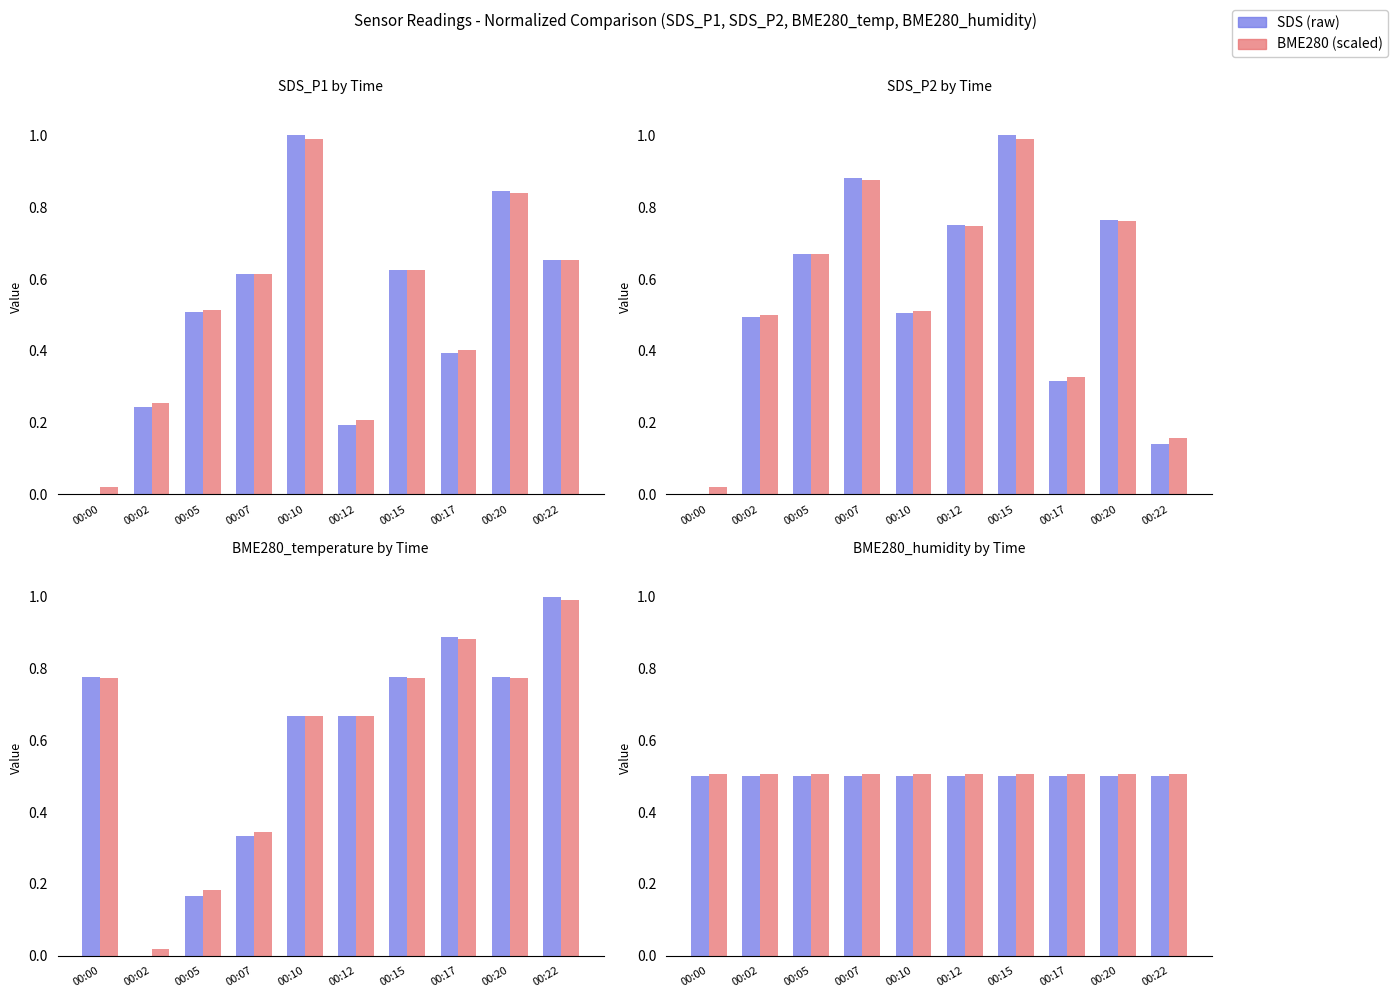

Is it true that Series A equals 0.9 at 00:07?

False